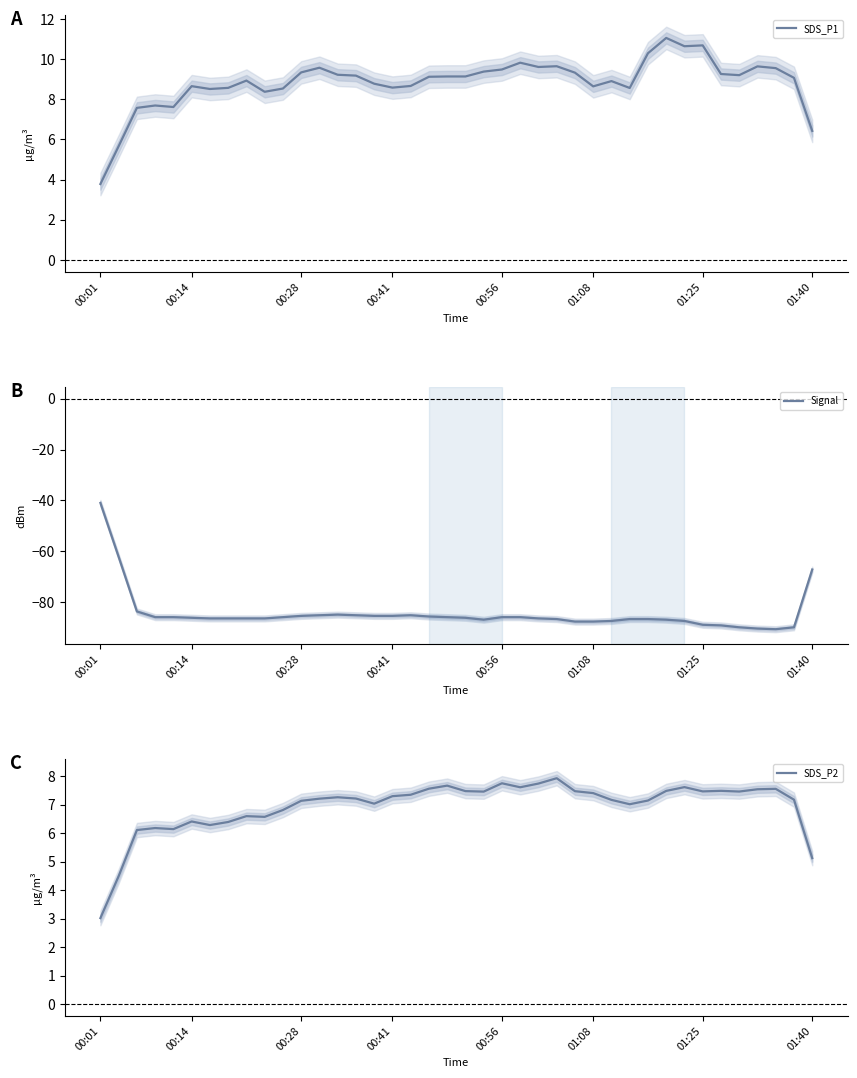

How many interior local valleys does the Signal series have?

2